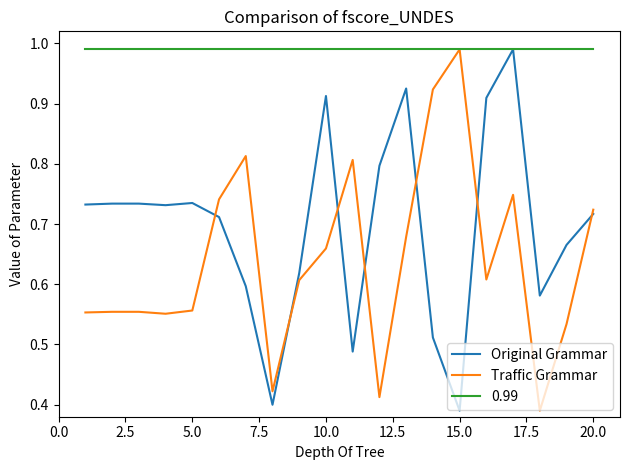

How many lines are shown in the chart?

3